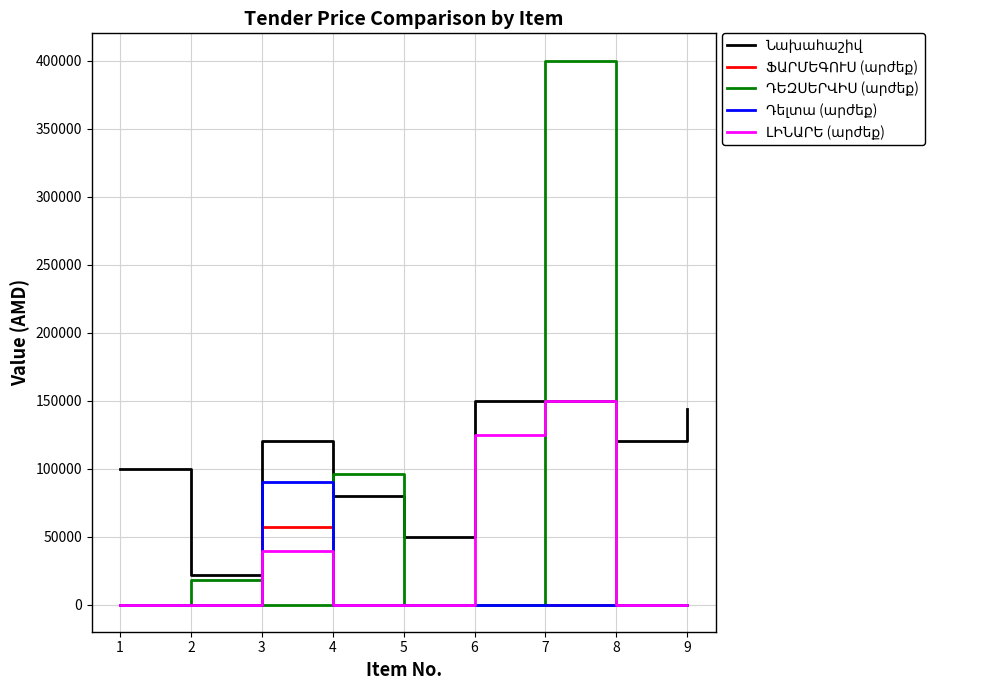

What is the difference between the highest and lowest values at 1?

100000.0